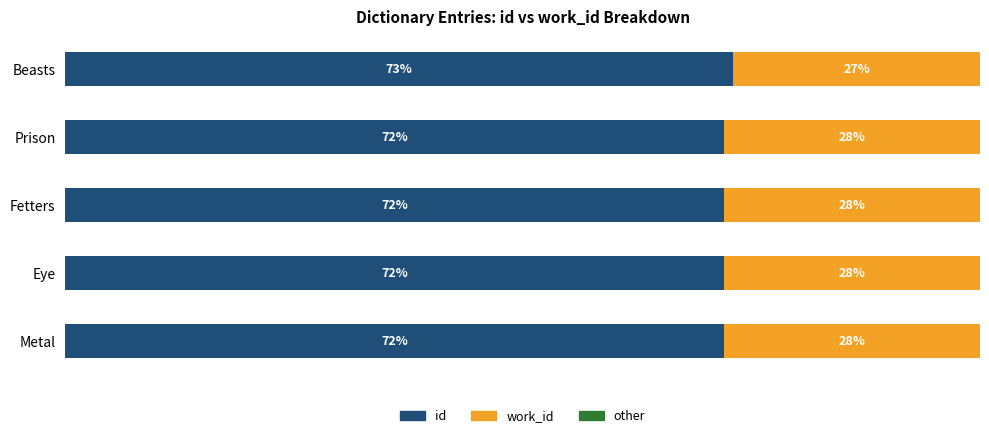

Which category has the highest value in the id series?

Beasts